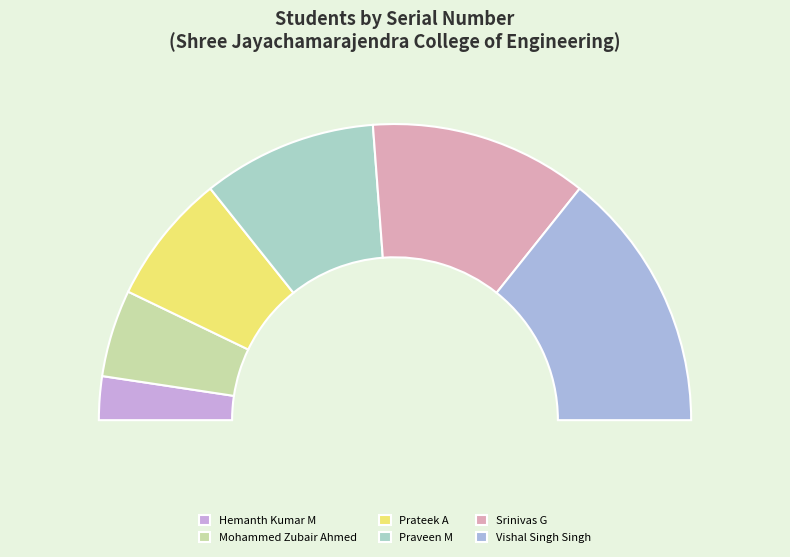

Rank the categories by value from lowest to highest.

Hemanth Kumar M, Mohammed Zubair Ahmed, Prateek A, Praveen M, Srinivas G, Vishal Singh Singh